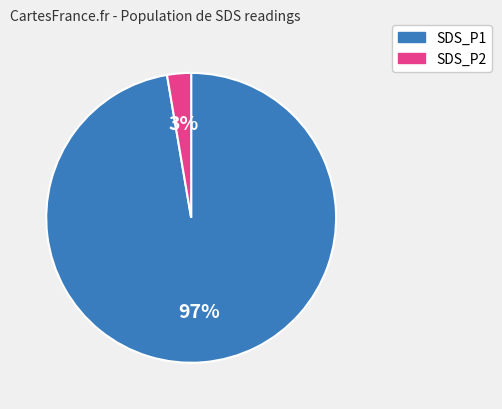

To the nearest percent, what is the average slice percentage?

50%